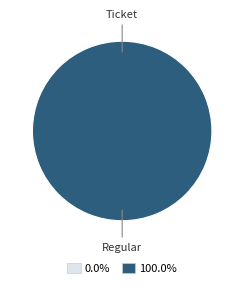

Is tx_type_Regular the majority of the pie?

Yes